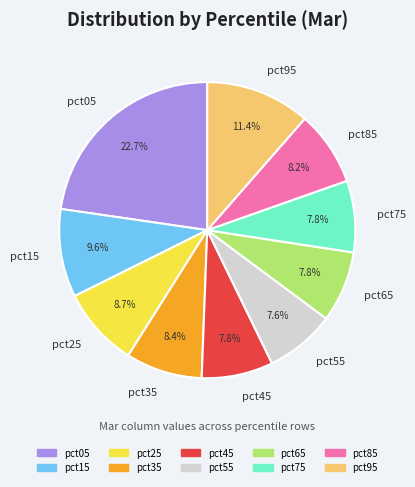

How many slices are in this pie chart?

10